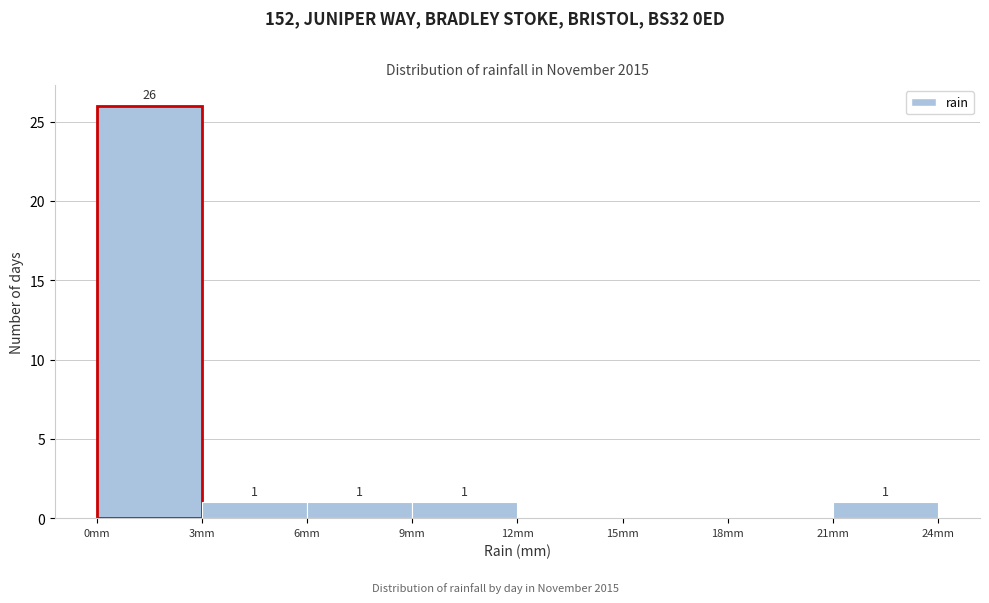

Over which range of the x-axis is the bar tallest?

0 to 3